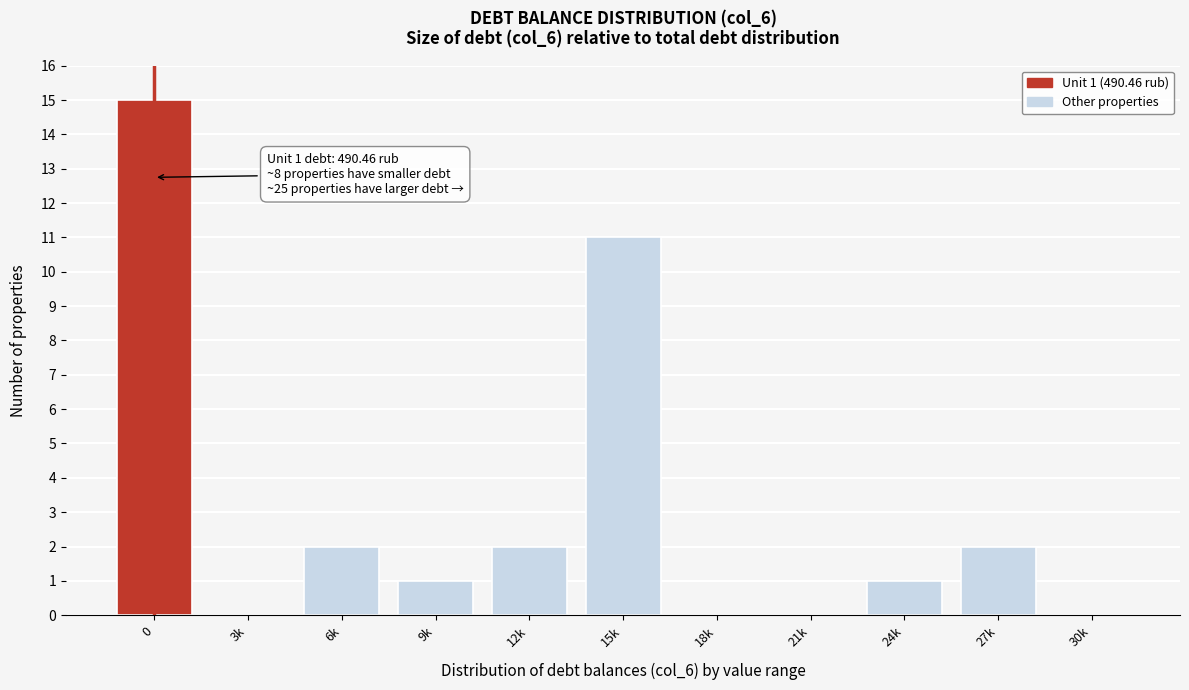

Reading left to right, list all the values displayed in this chart.

0=15	3k=0	6k=2	9k=1	12k=2	15k=11	18k=0	21k=0	24k=1	27k=2	30k=0